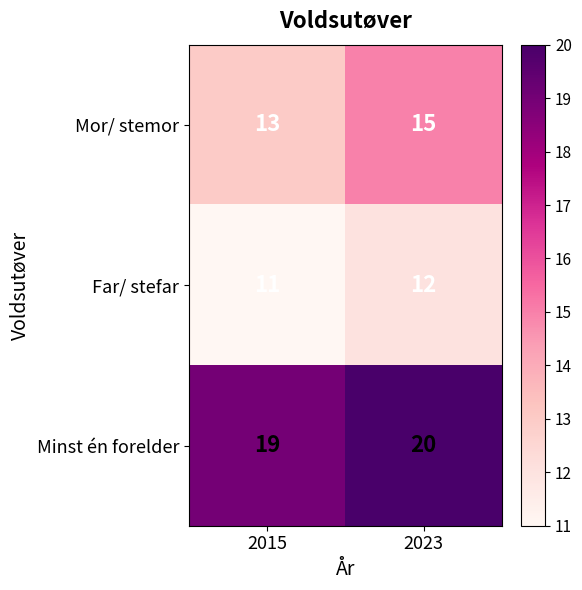

Which series has the widest spread of values?

Mor/ stemor